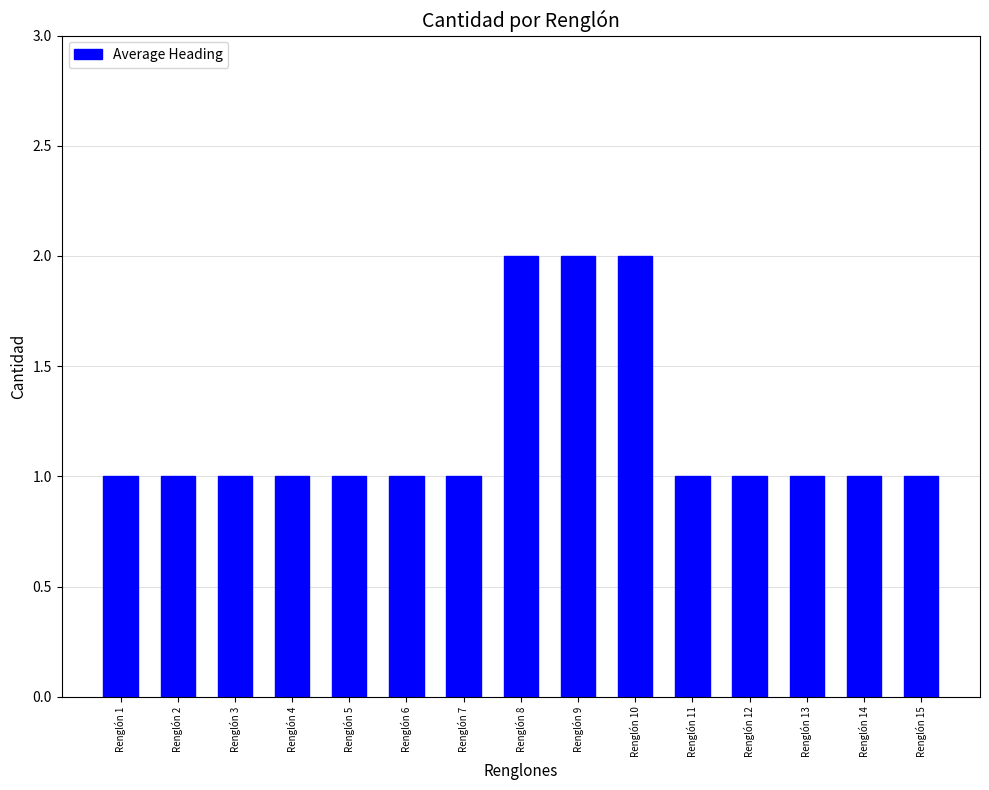

How many distinct data groups are displayed?

1